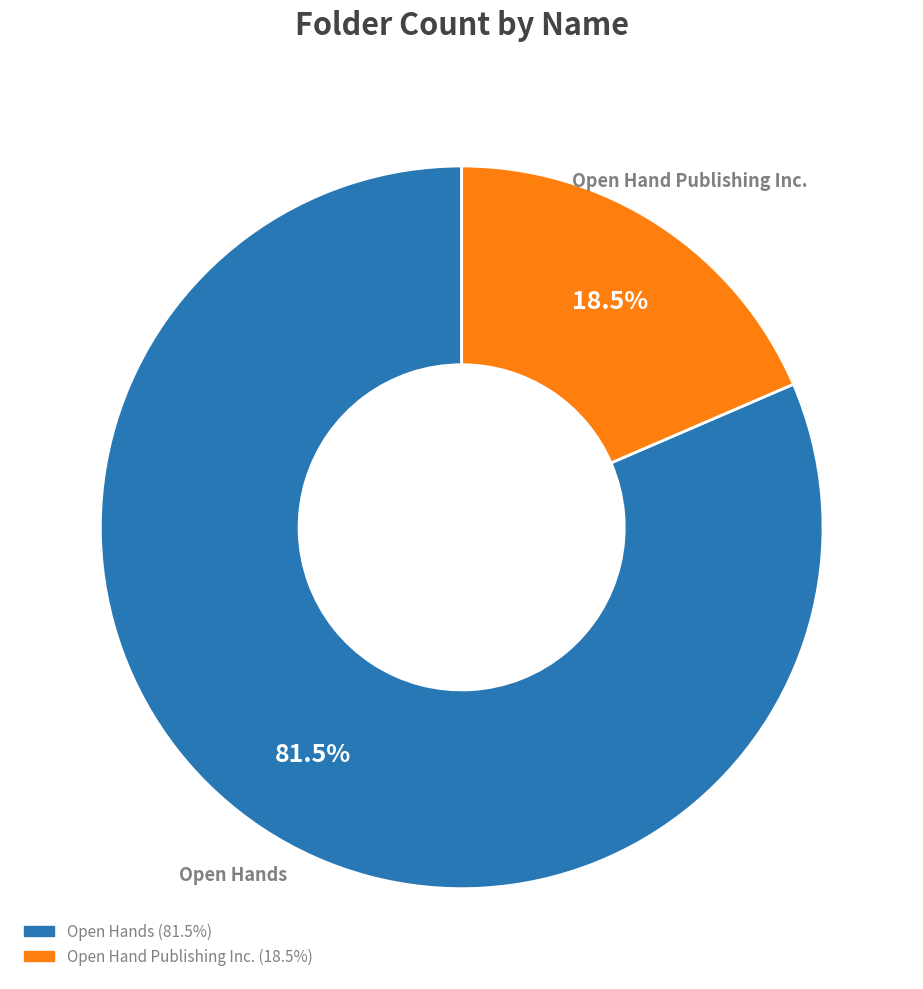

Rank the categories by value from lowest to highest.

Open Hand Publishing Inc., Open Hands